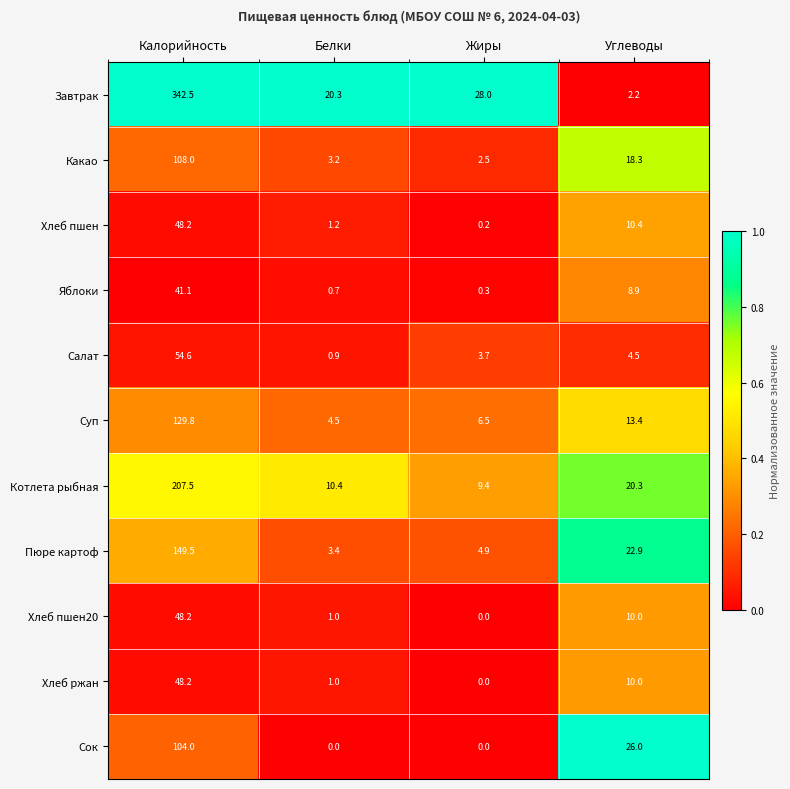

Where does the Яблоки series first go above 8?

Калорийность